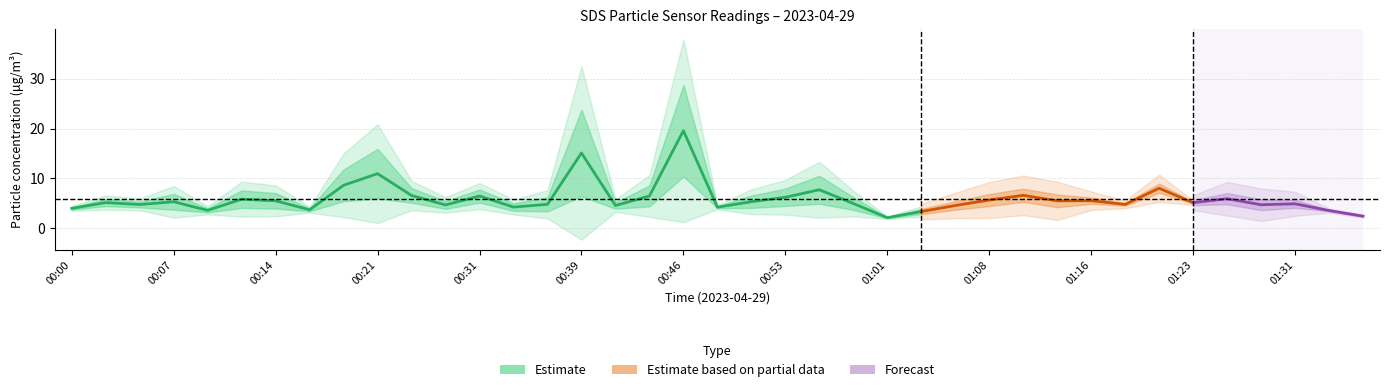

What position from the right is 00:29?

28